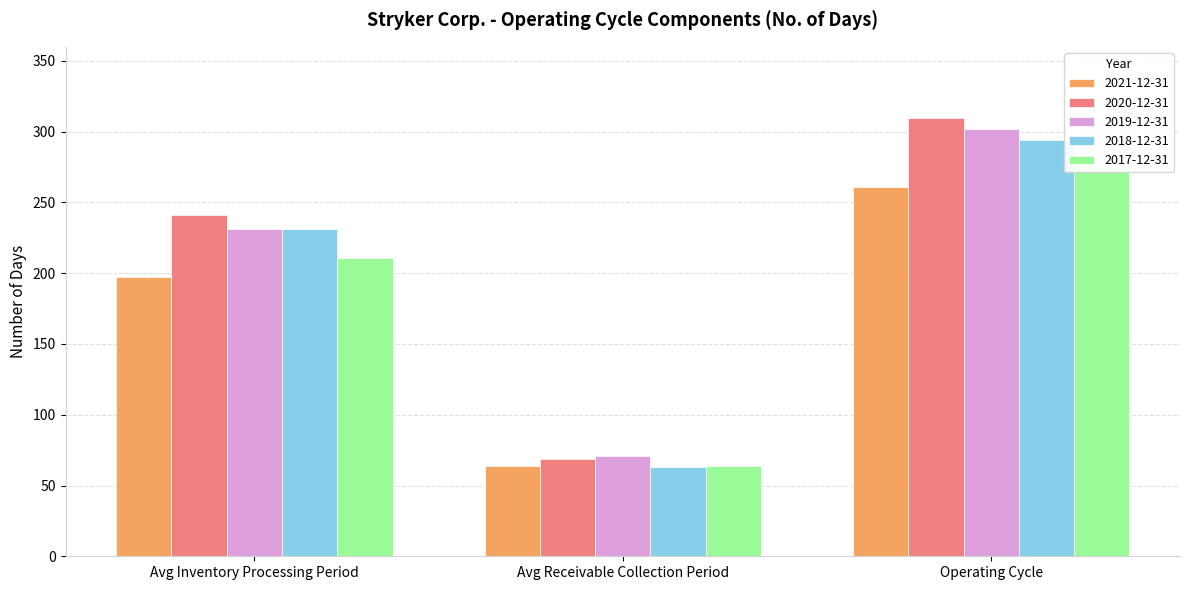

What is the label of the 1st bar from the right?

Operating Cycle